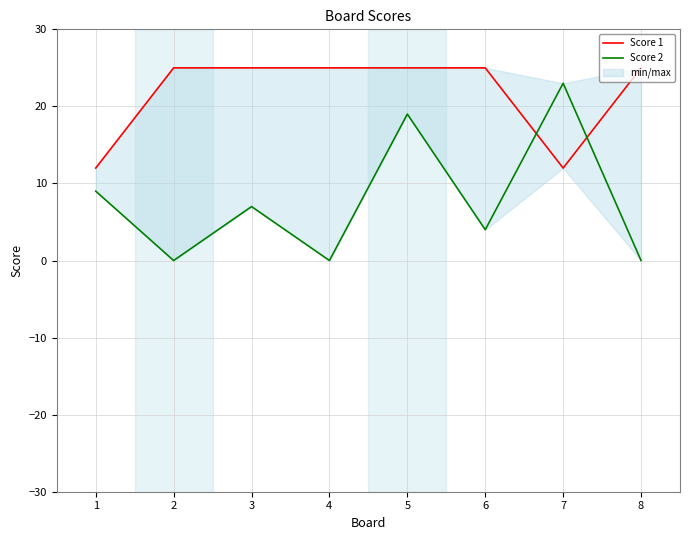

What is the difference between the second highest and minimum values in the Score 1 series?

13